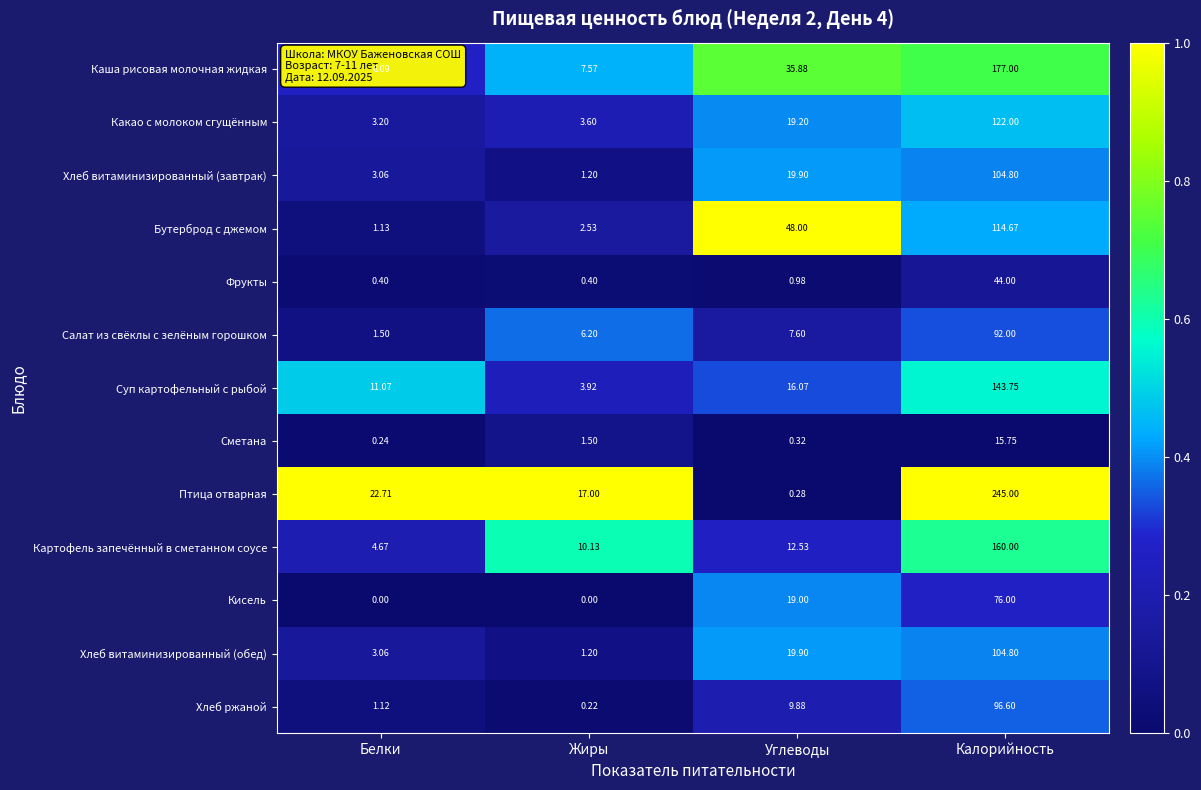

Which category has the highest value across all series?

Калорийность